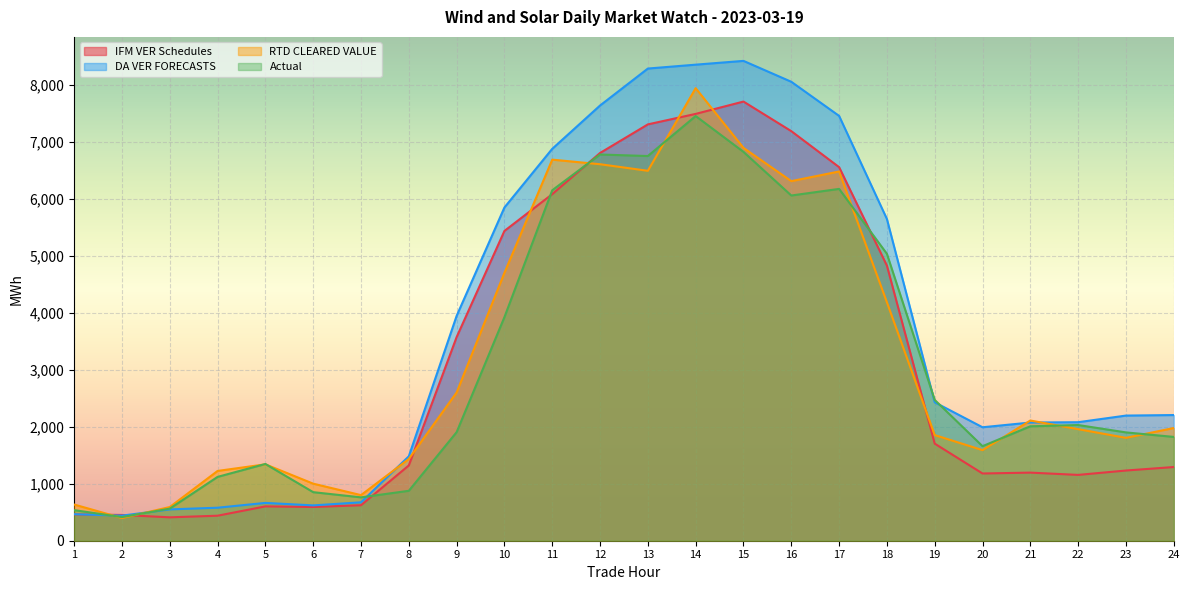

Where is the first local maximum for Actual?

5